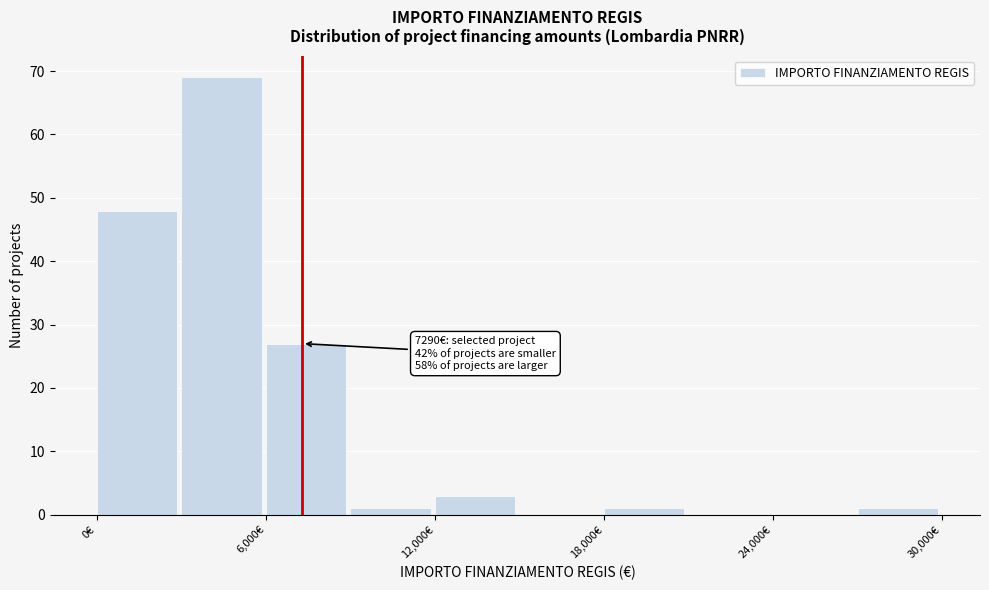

Read against the x-axis, roughly where is the centre of the tallest bar?

4000